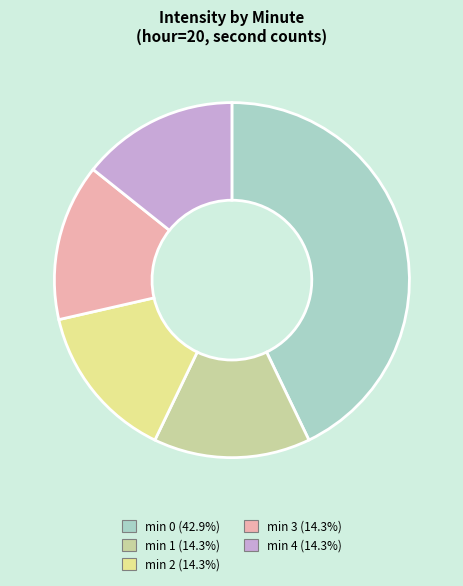

Do min 0 (42.9%) and min 3 (14.3%) together represent more than half of the pie?

Yes